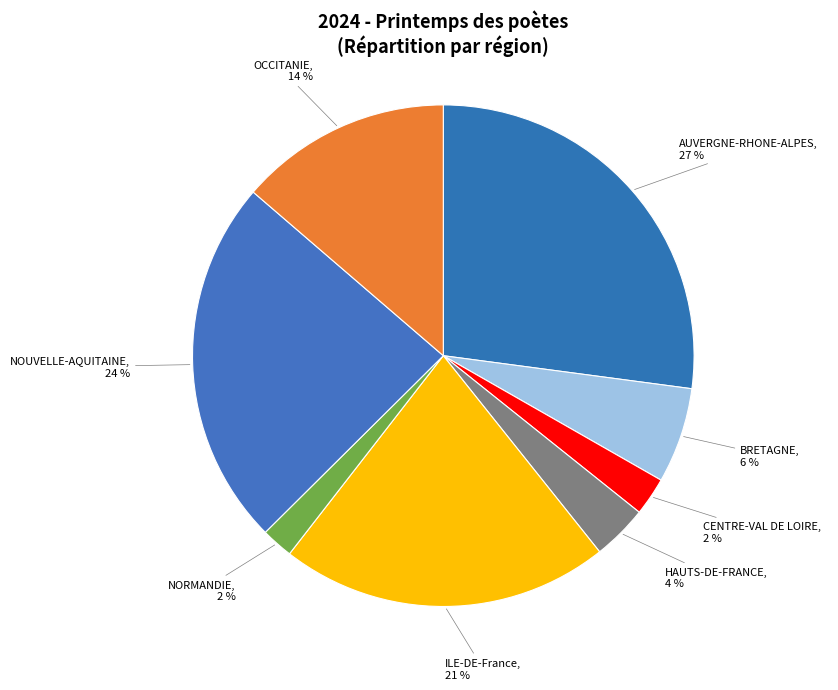

What percentage is the NORMANDIE slice, to the nearest percent?

2%